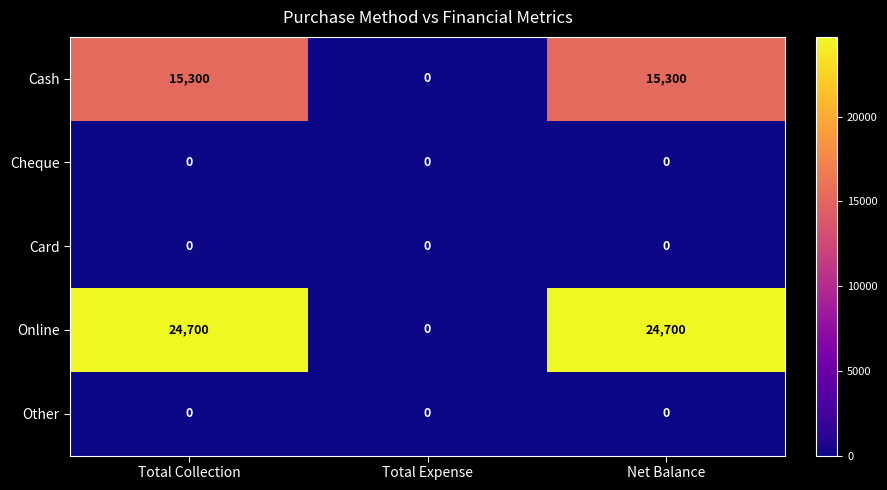

Reading left to right, extract all data points from this chart.

Cash: 15300	0	15300
Cheque: 0	0	0
Card: 0	0	0
Online: 24700	0	24700
Other: 0	0	0